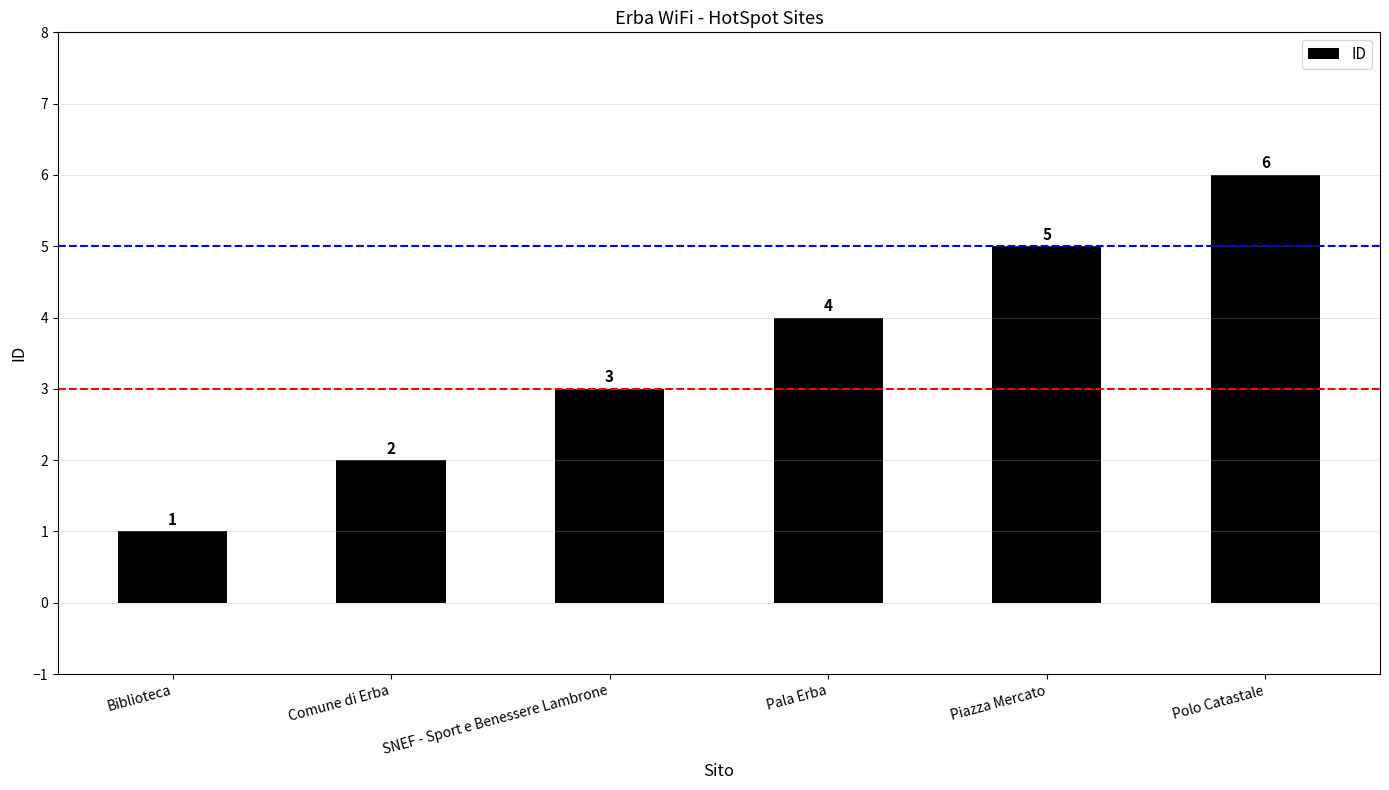

Reading right to left, what are all the values shown in this chart?

Polo Catastale=6	Piazza Mercato=5	Pala Erba=4	SNEF - Sport e Benessere Lambrone=3	Comune di Erba=2	Biblioteca=1